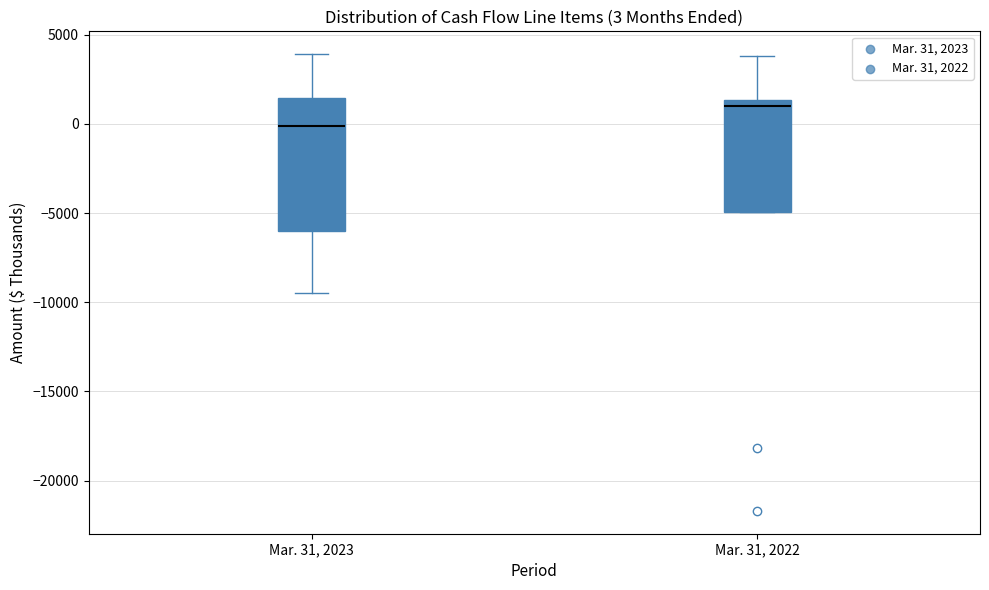

Comparing the boxes themselves (not the whiskers), which one is the tallest?

Mar. 31, 2023